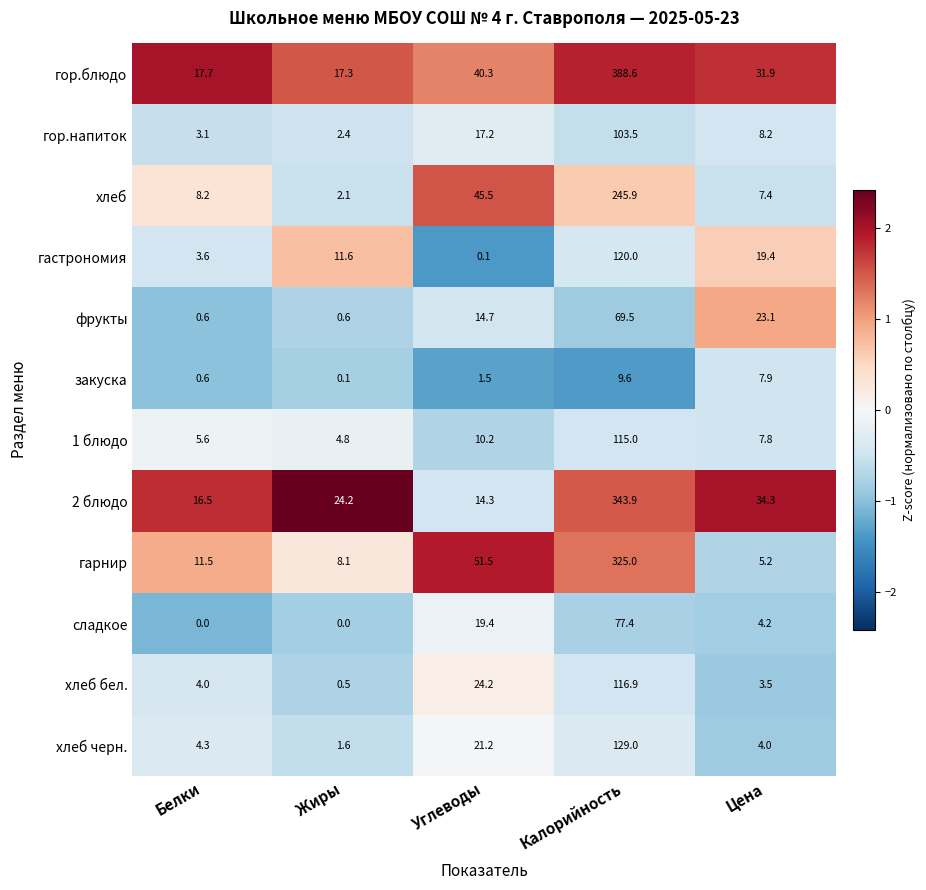

Where does the 2 блюдо series first go above 24?

Жиры